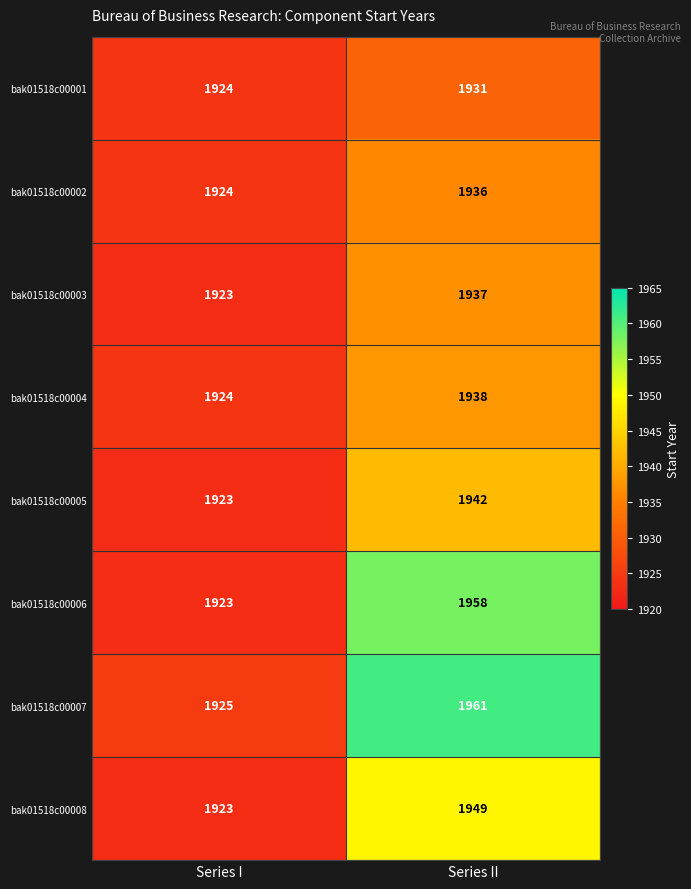

Rank the series by their maximum value, from lowest to highest.

bak01518c00001, bak01518c00002, bak01518c00003, bak01518c00004, bak01518c00005, bak01518c00008, bak01518c00006, bak01518c00007